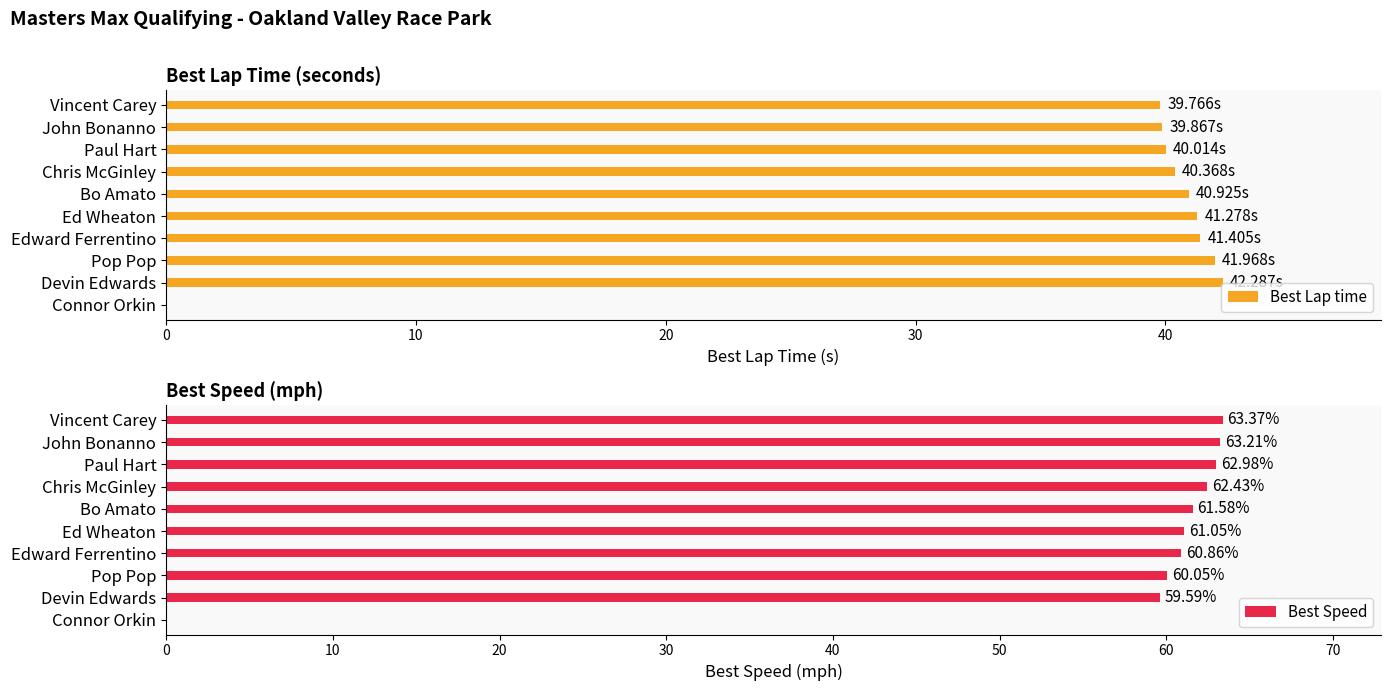

What is the difference between the Best Speed values at Edward Ferrentino and Connor Orkin?

60.9